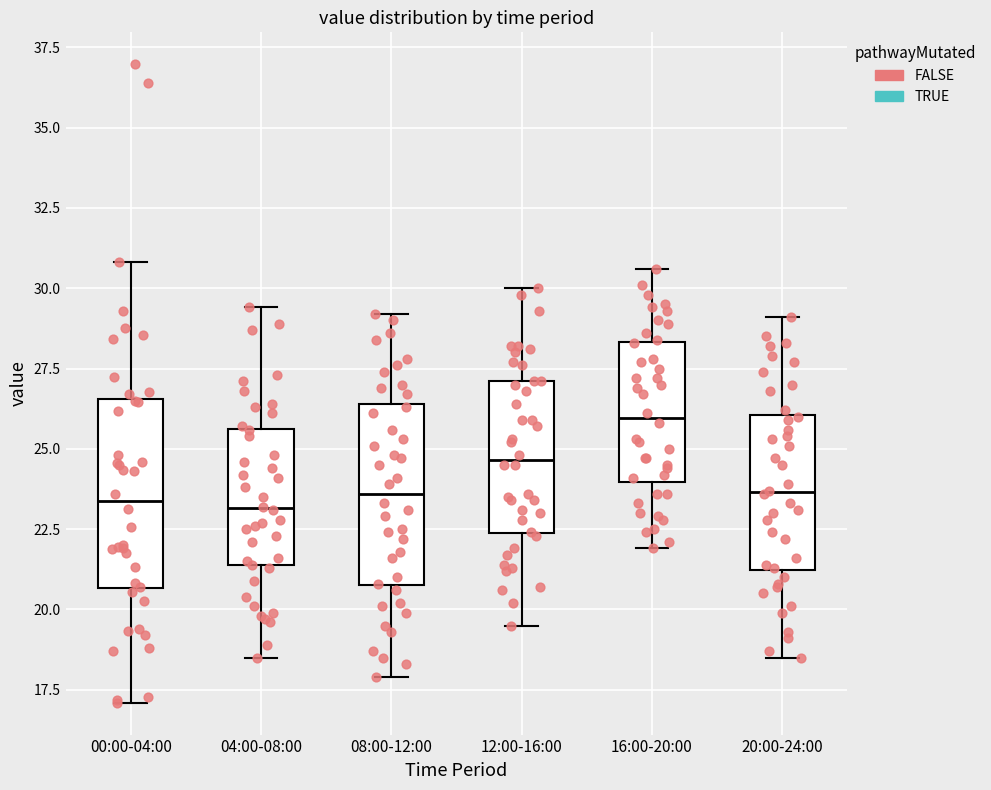

Reading left to right, read every box against the y-axis: the position of its median line, the range the box covers, and the ends of its whiskers. The values are not printed on the chart, so give them approximately, as read against the axis.

00:00-04:00: median 23.5, box 20.5 to 26.5, whiskers 17.0 to 31.0
04:00-08:00: median 23.0, box 21.5 to 25.5, whiskers 18.5 to 29.5
08:00-12:00: median 23.5, box 21.0 to 26.5, whiskers 18.0 to 29.0
12:00-16:00: median 24.5, box 22.5 to 27.0, whiskers 19.5 to 30.0
16:00-20:00: median 26.0, box 24.0 to 28.5, whiskers 22.0 to 30.5
20:00-24:00: median 23.5, box 21.0 to 26.0, whiskers 18.5 to 29.0